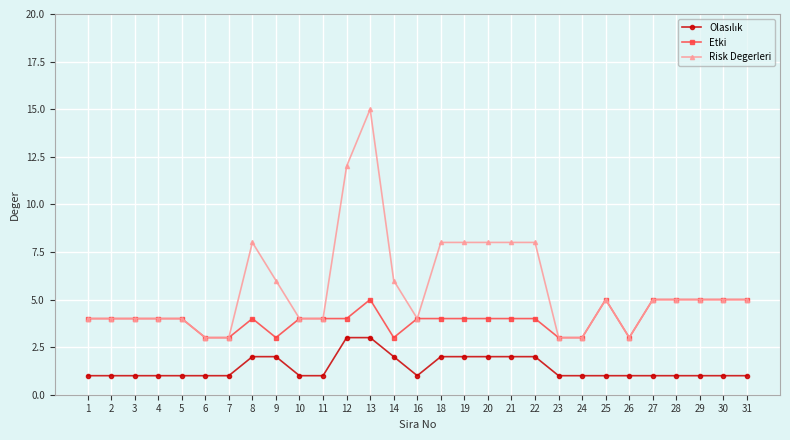

Which series has the widest spread of values?

Risk Degerleri